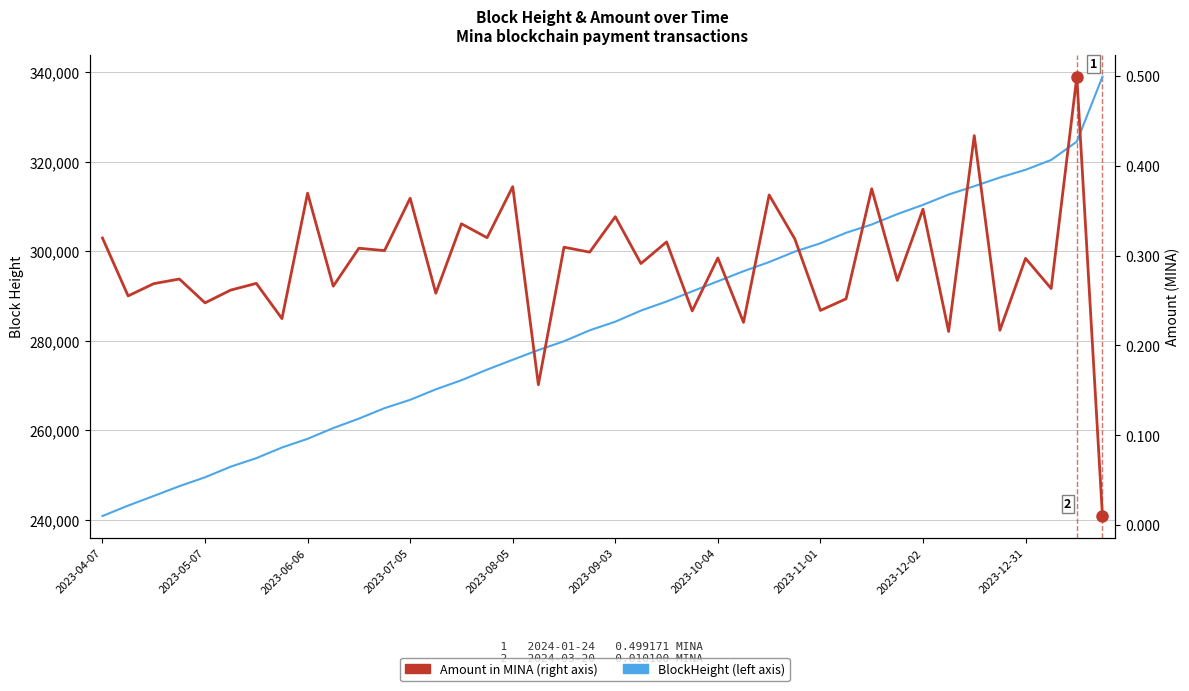

What is the average value of the Amount series?

0.3